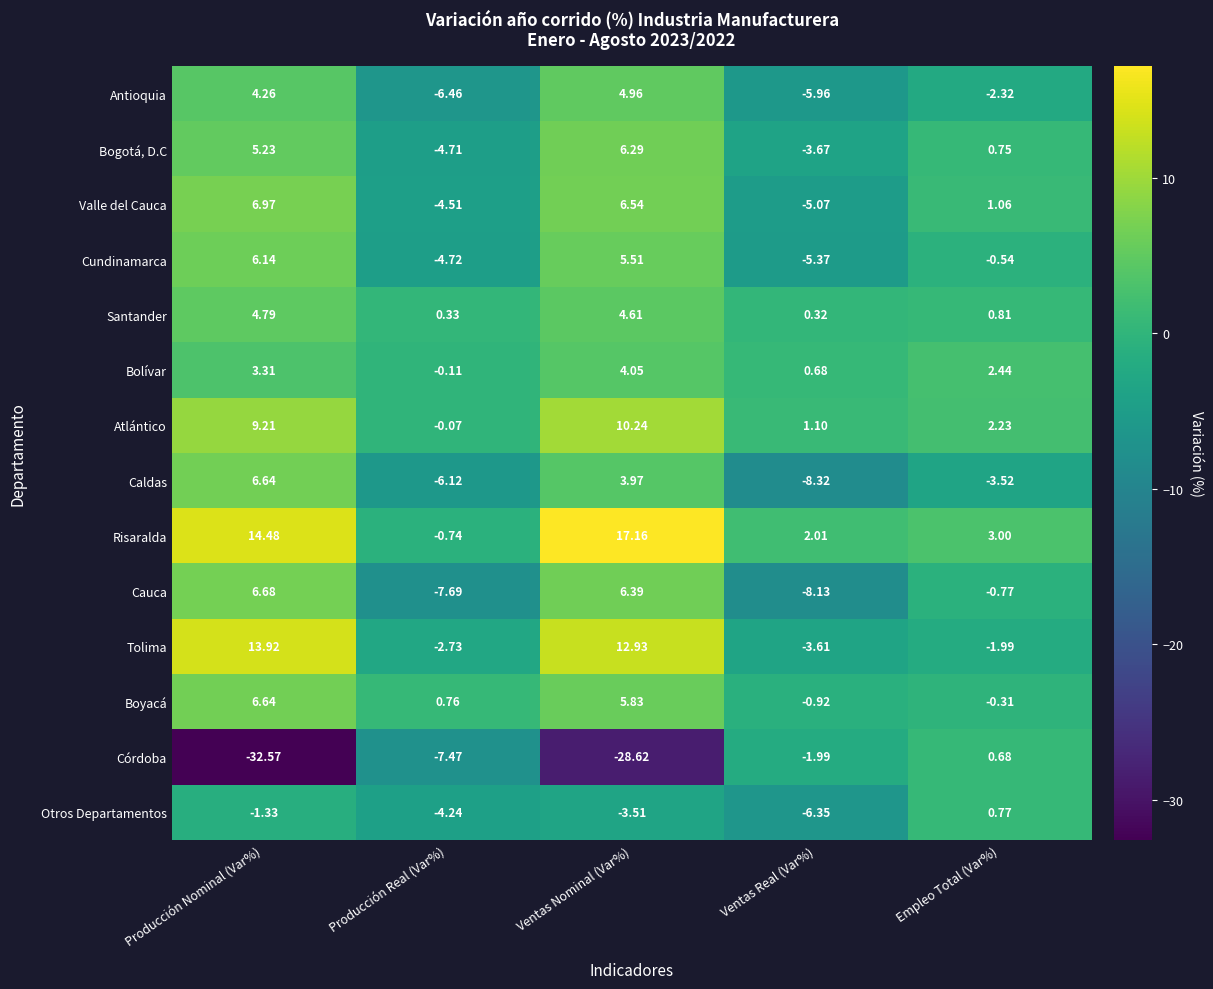

Which series changed the most between Producción Nominal (Var%) and Ventas Nominal (Var%)?

Córdoba